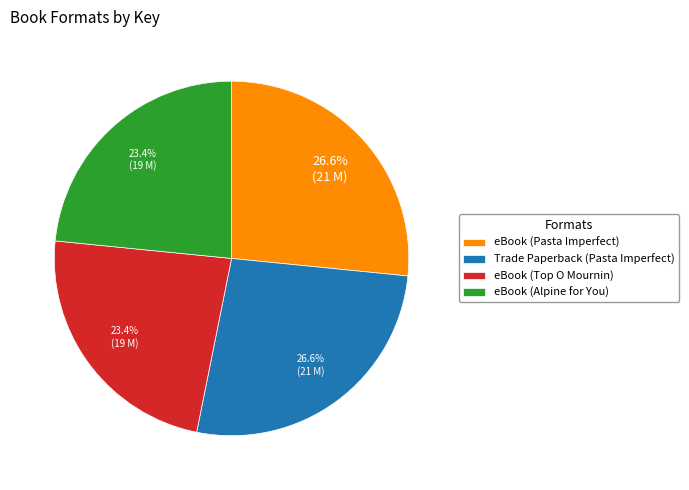

Combined, what portion of the pie is eBook (Alpine for You) and eBook (Pasta Imperfect)?

50.0%